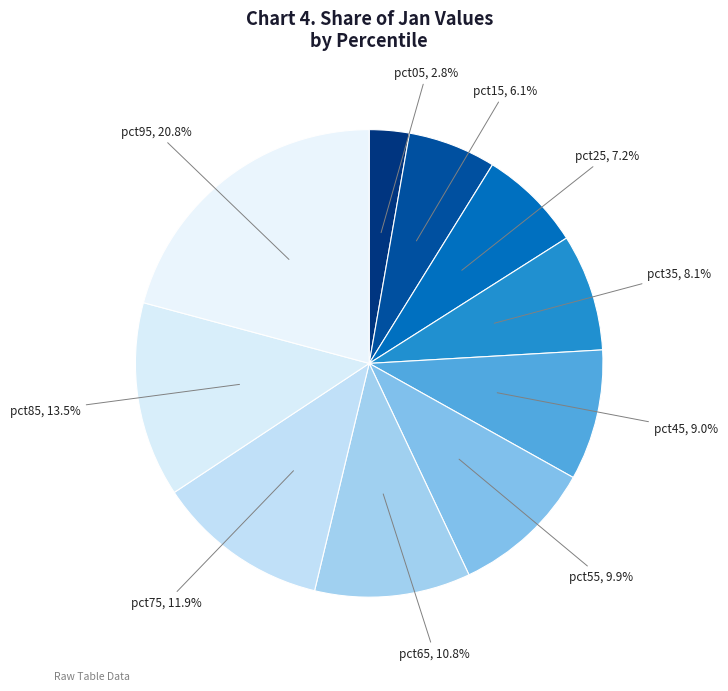

True or false: pct15 accounts for 6% of the total.

True